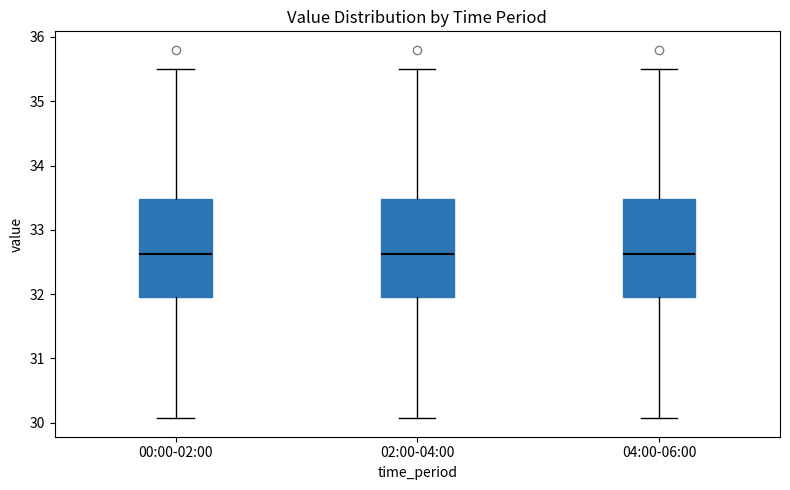

Where does the lower whisker of the box for 02:00-04:00 end on the y-axis? The values are not printed on the chart, so give them approximately, as read against the axis.

30.1